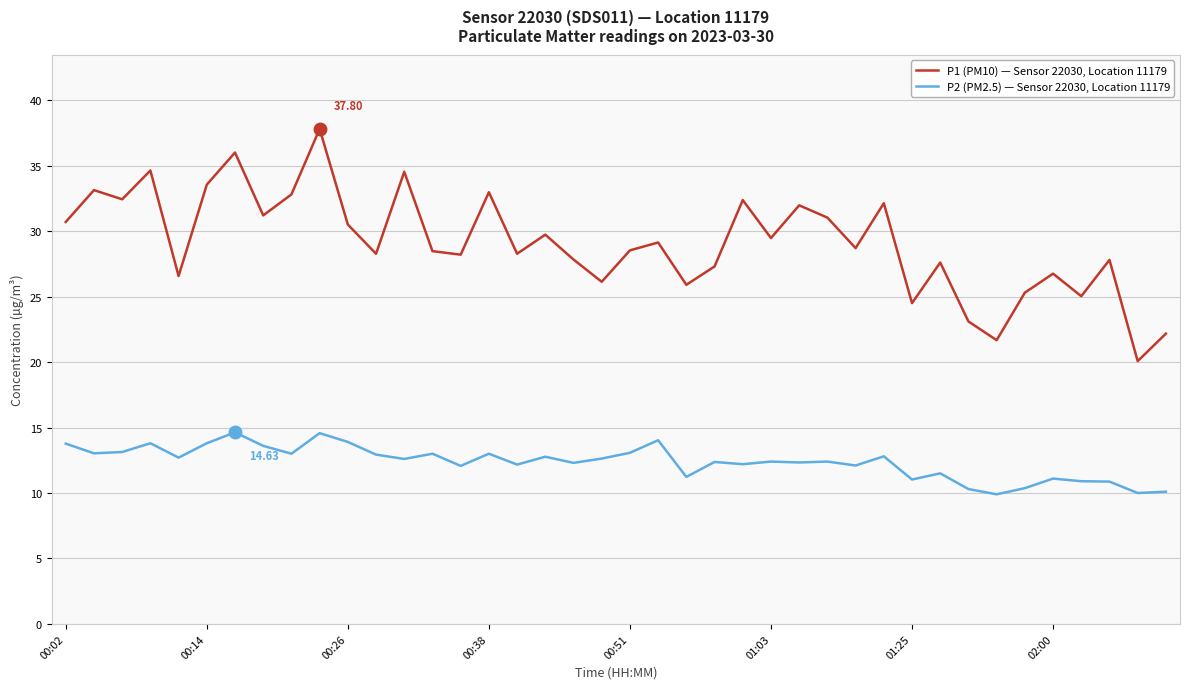

What are all the series names shown in the legend?

P1 (PM10) — Sensor 22030, Location 11179, P2 (PM2.5) — Sensor 22030, Location 11179